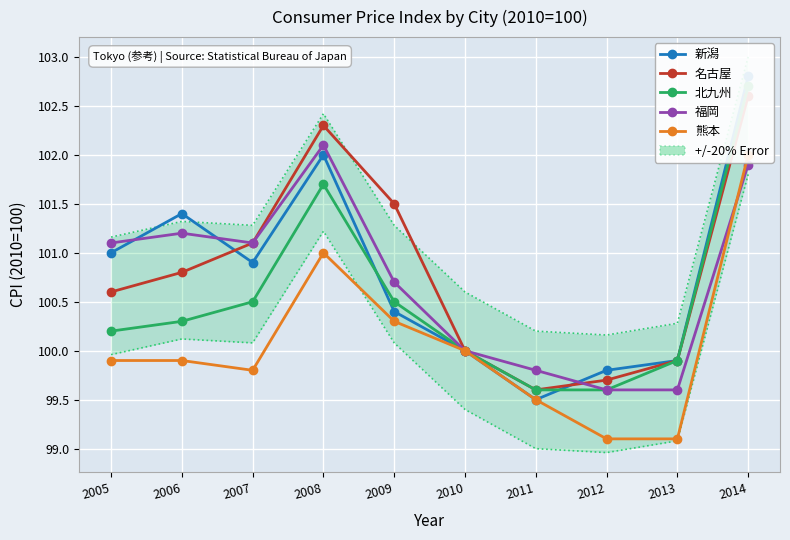

Which series has the largest total across all categories?

名古屋